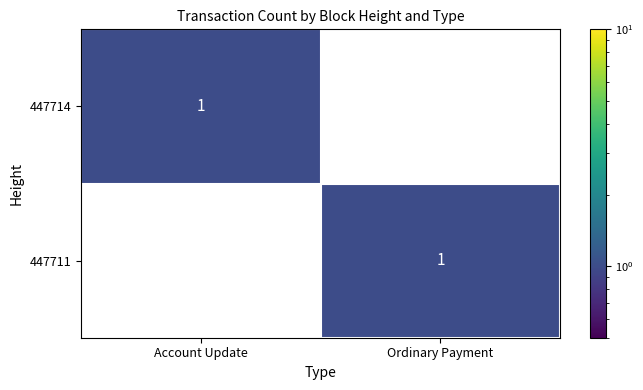

Which category has the lowest value in the 447711 series?

Account Update